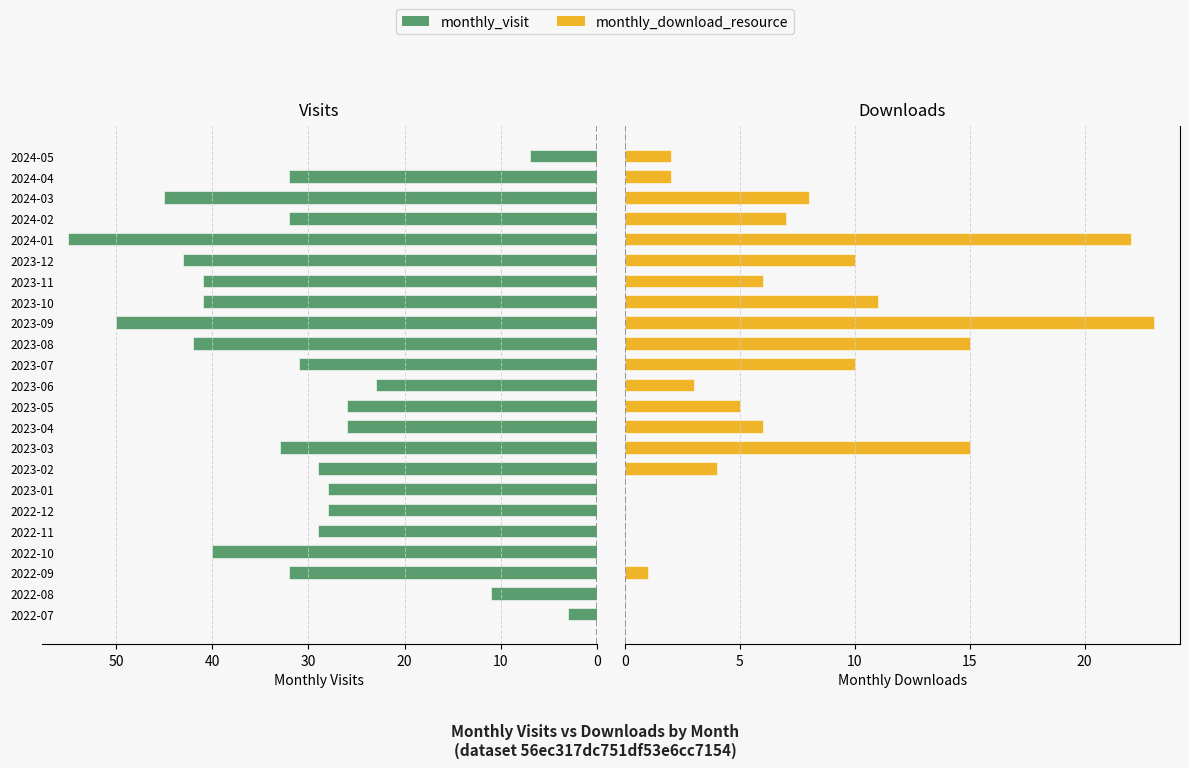

What is the difference between the second highest and minimum values in the monthly_visit series?

47